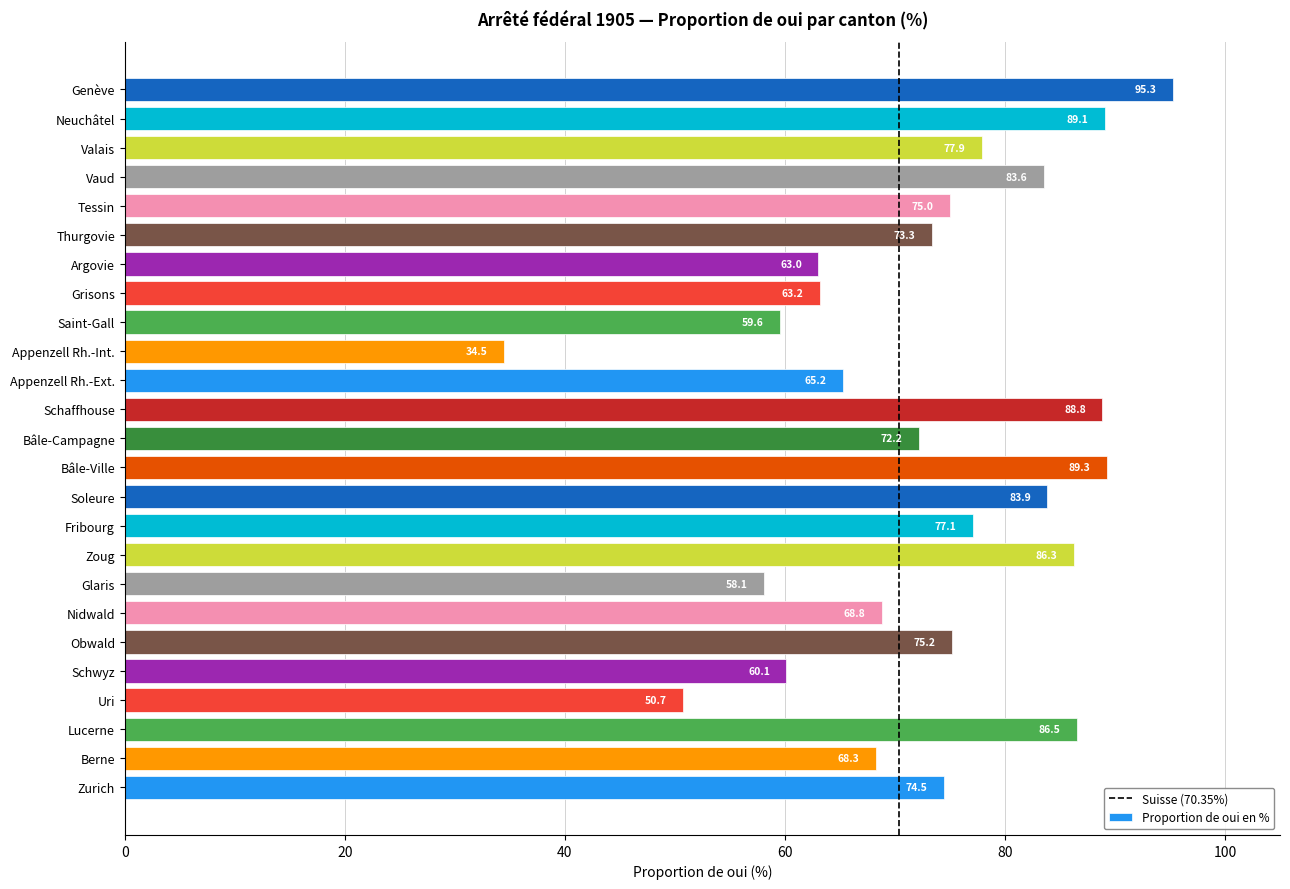

What is the difference between the maximum and minimum values?

60.8